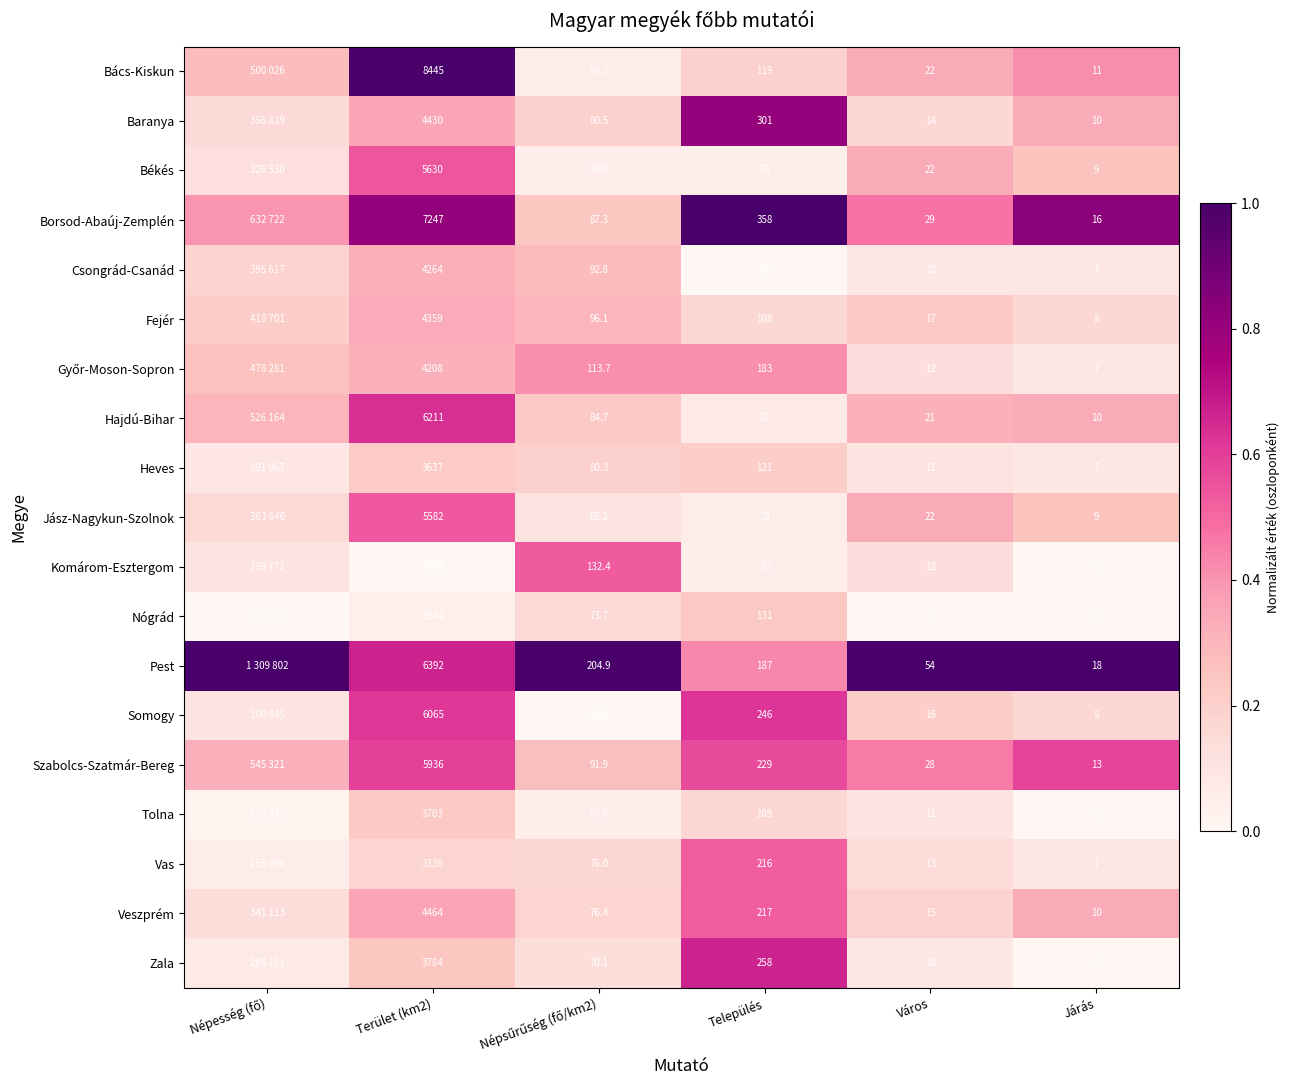

What is the difference between the maximum and minimum values in the Pest series?

0.6